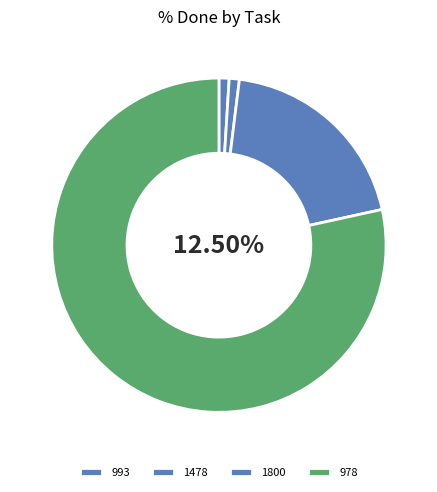

How many slices are in this pie chart?

4